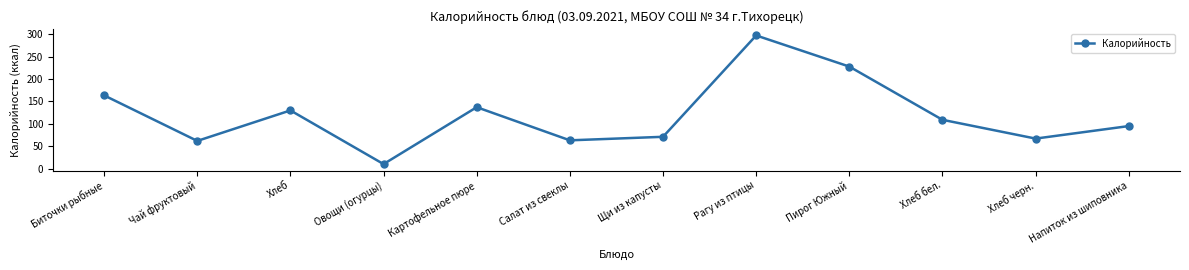

How many lines are shown in the chart?

1